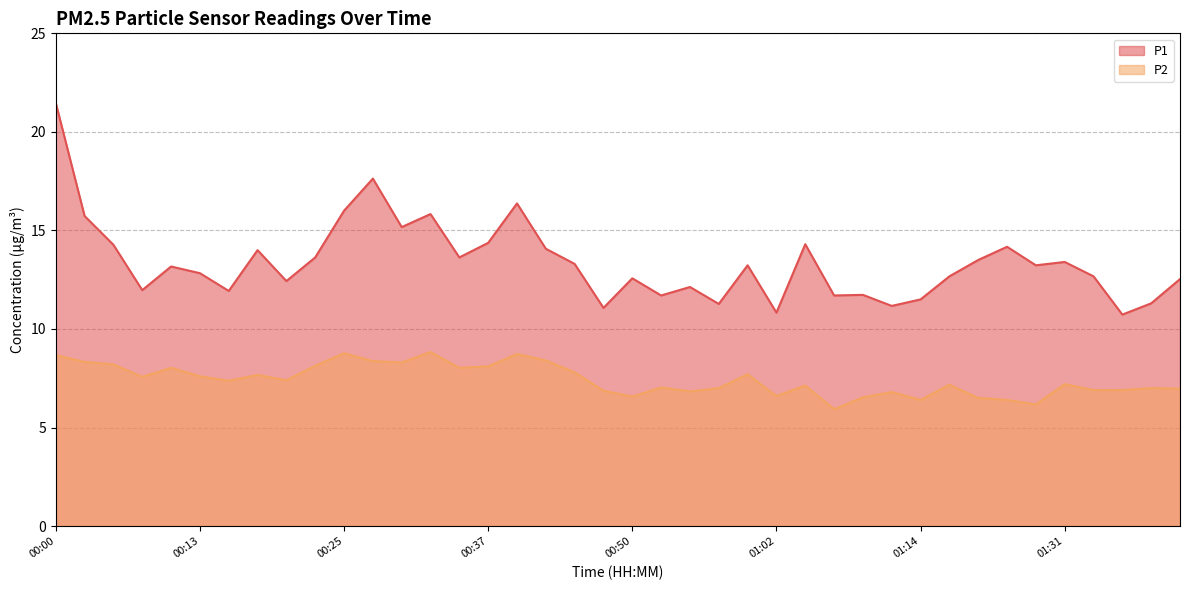

At which category is the sum across all series the highest?

00:00